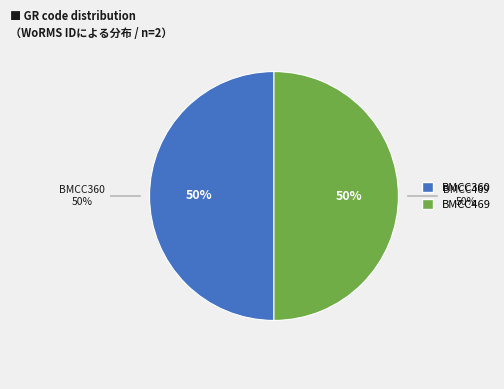

What is the ratio of the value at BMCC360 to the value at BMCC469?

1.0